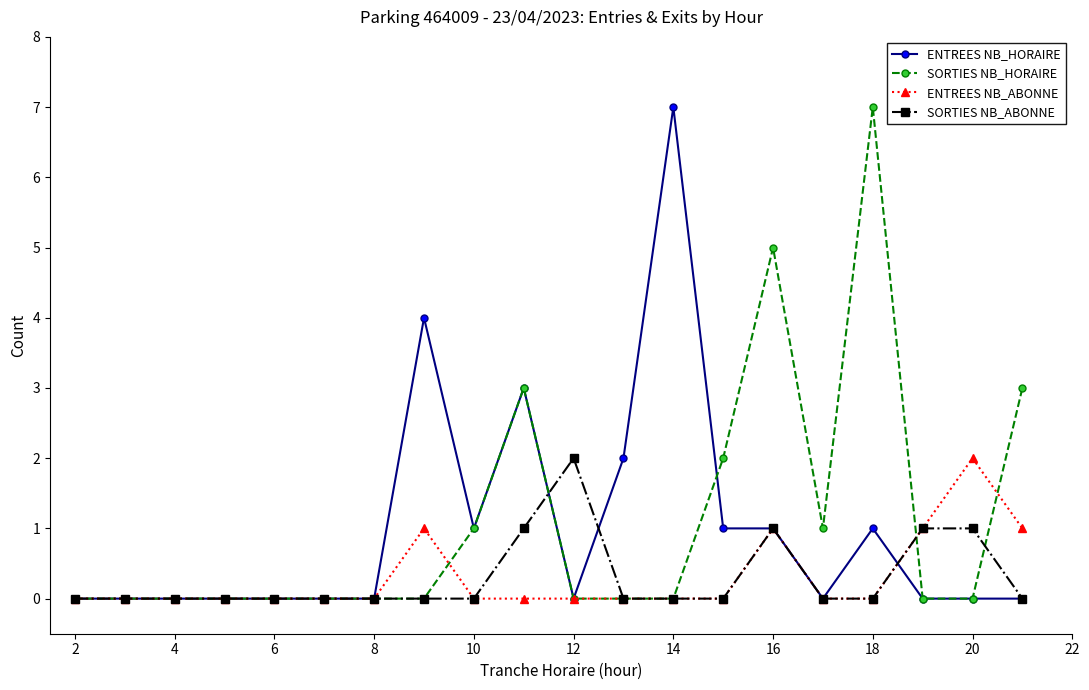

True or false: ENTREES NB_HORAIRE has more than 0 points higher than both neighbors.

True